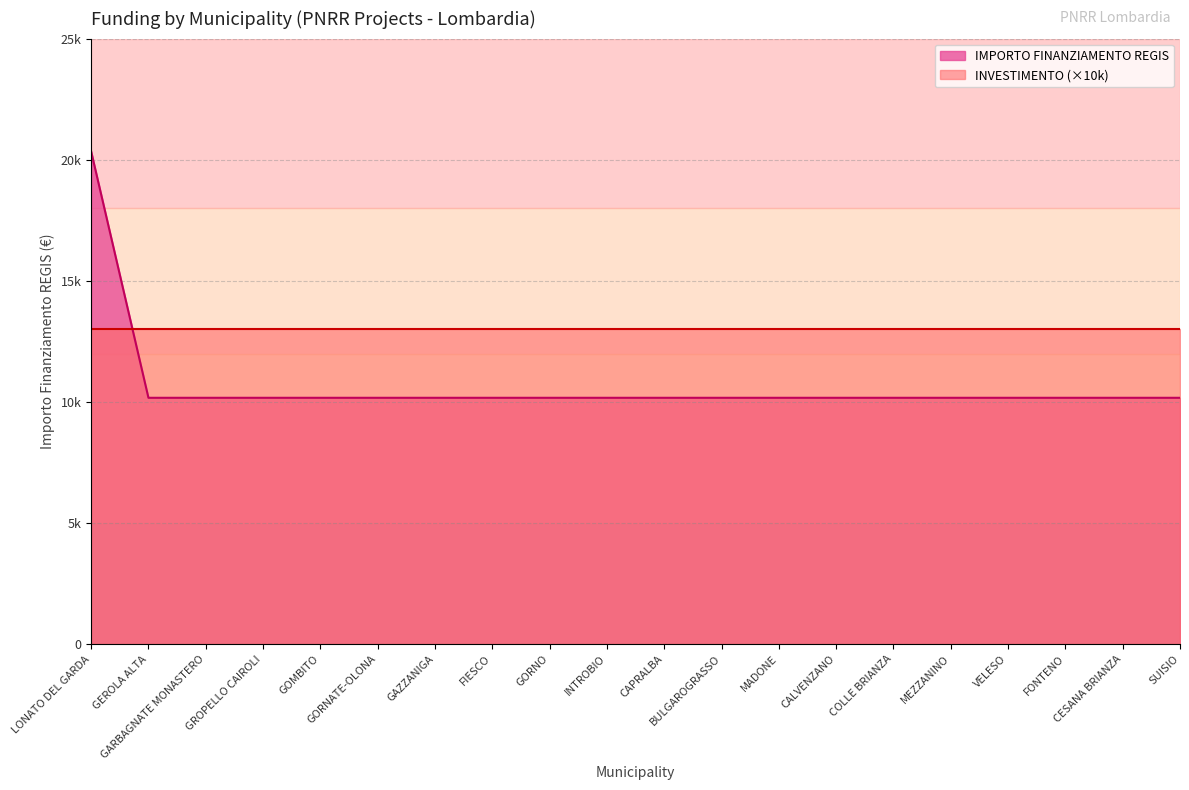

What is the label of the 17th point from the left?

VELESO